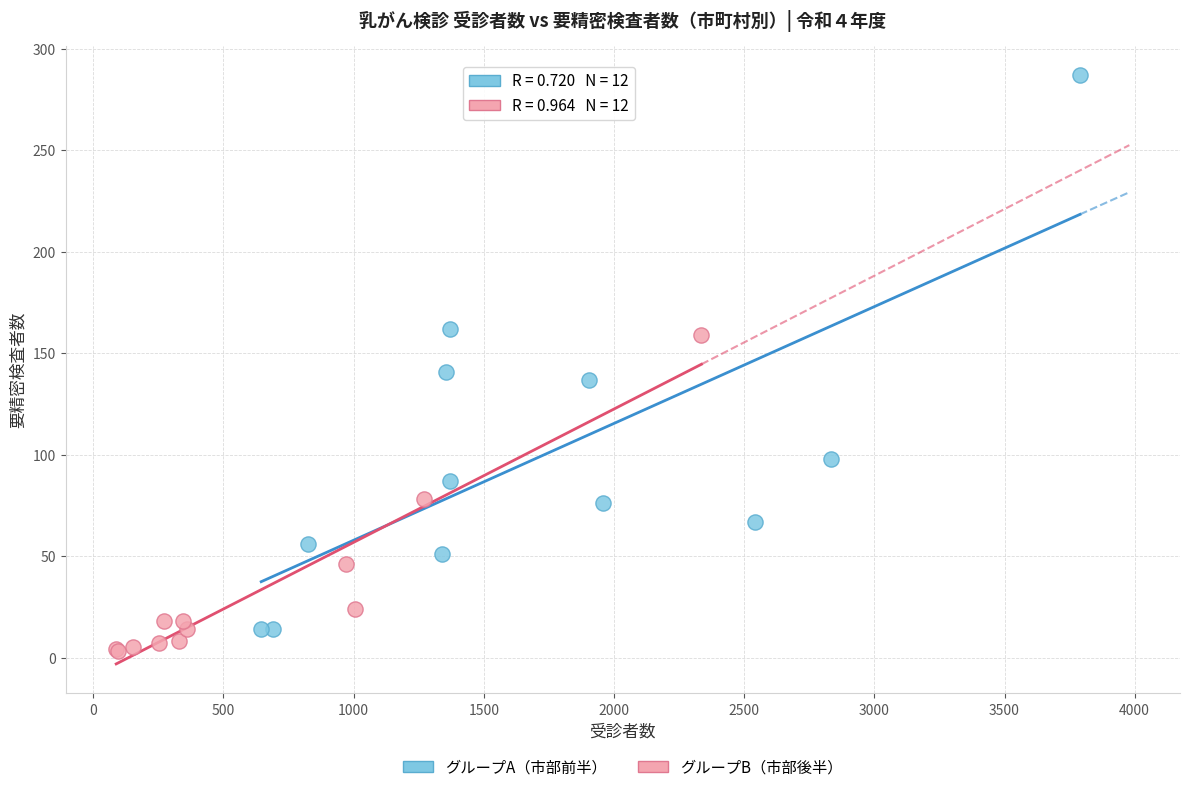

Which series contains the highest Y value?

グループA（市部前半）